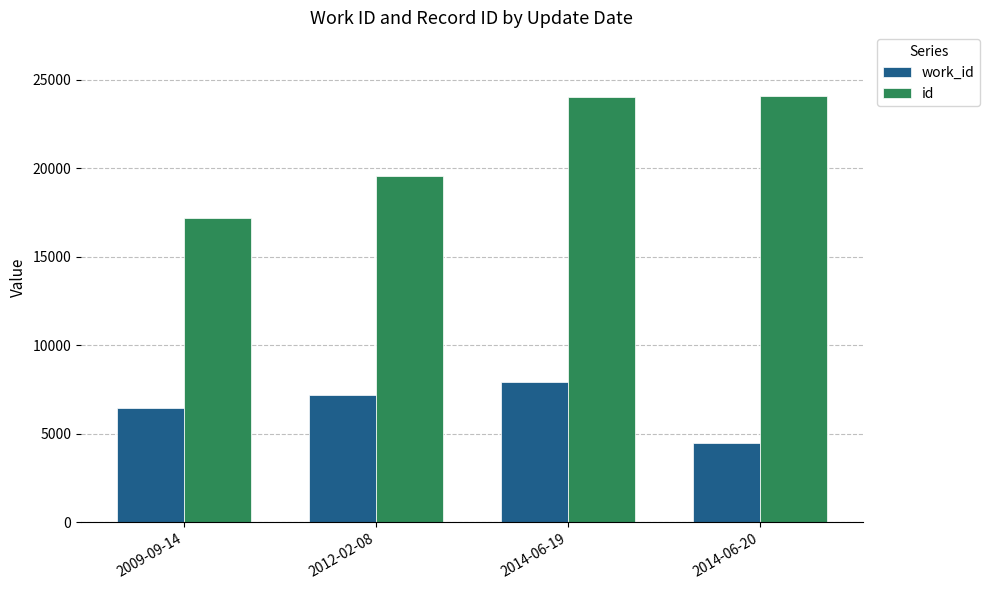

What is the average value of the work_id series?

6515